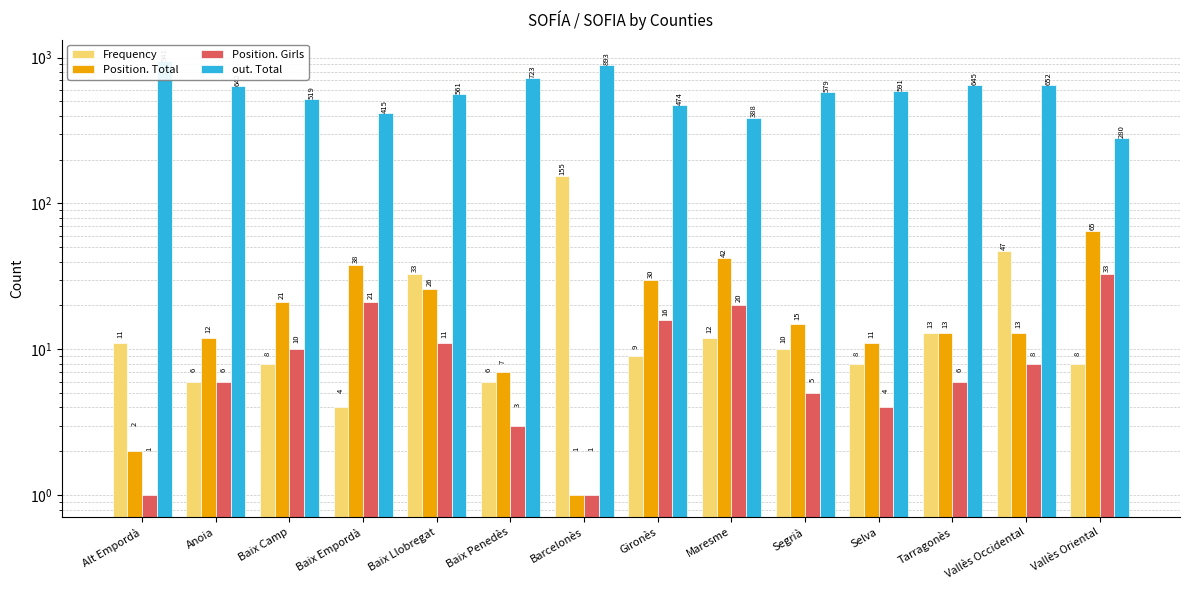

Read the Frequency value at Baix Empordà.

4